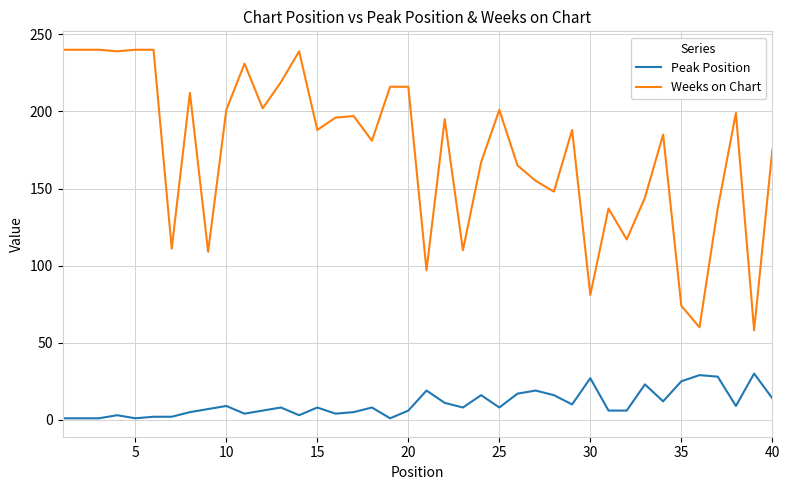

Which series has the largest range (max minus min)?

Weeks on Chart